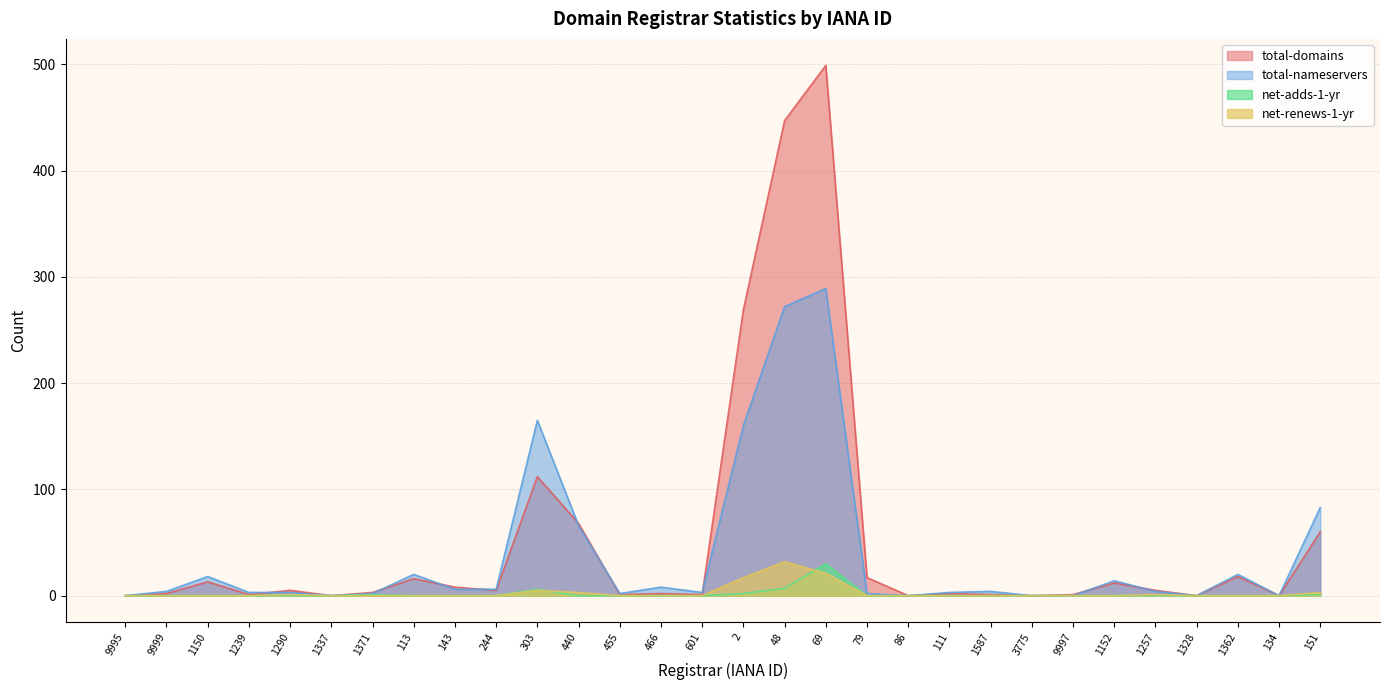

The total-nameservers series shows 28 at 1150. True or false?

False